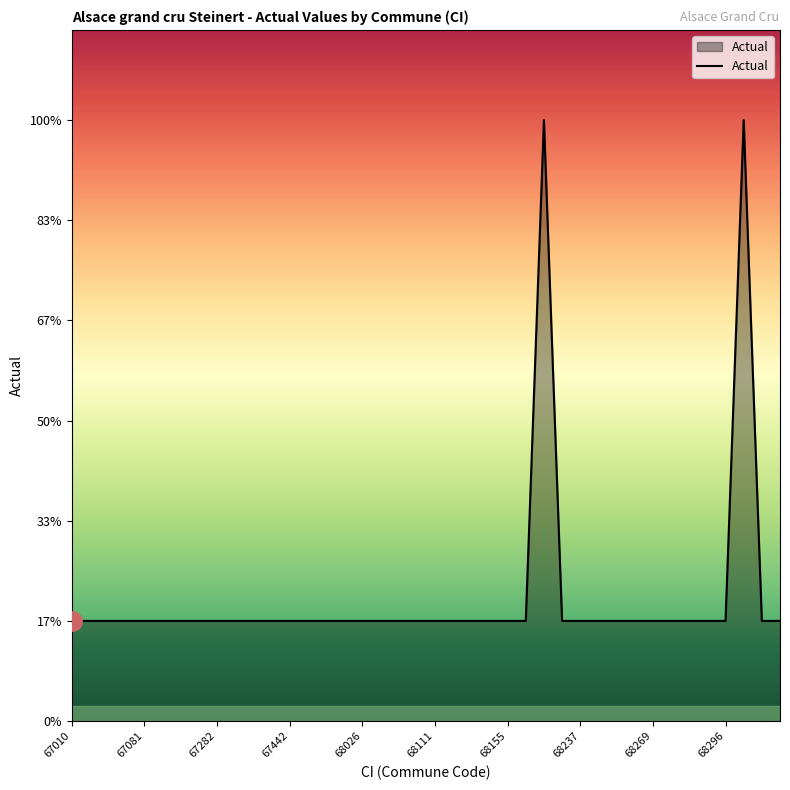

What is the value of the 20th point from the left?

1